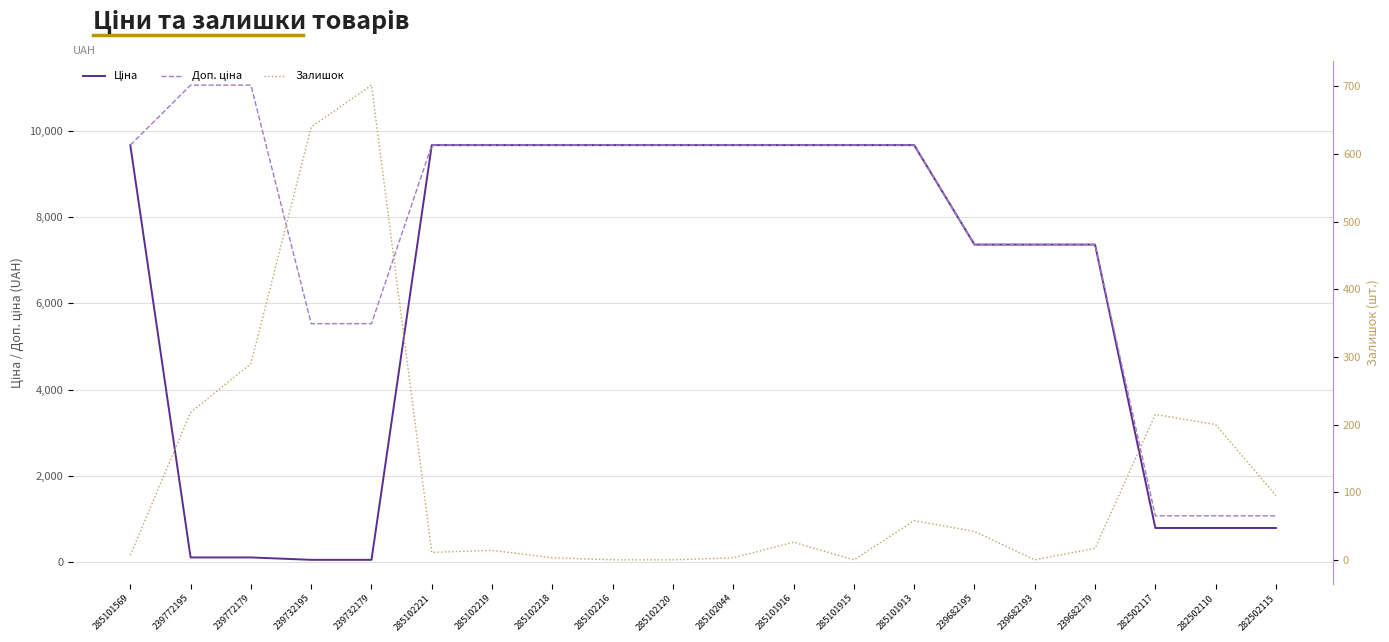

Which series has the largest range (max minus min)?

Доп. ціна